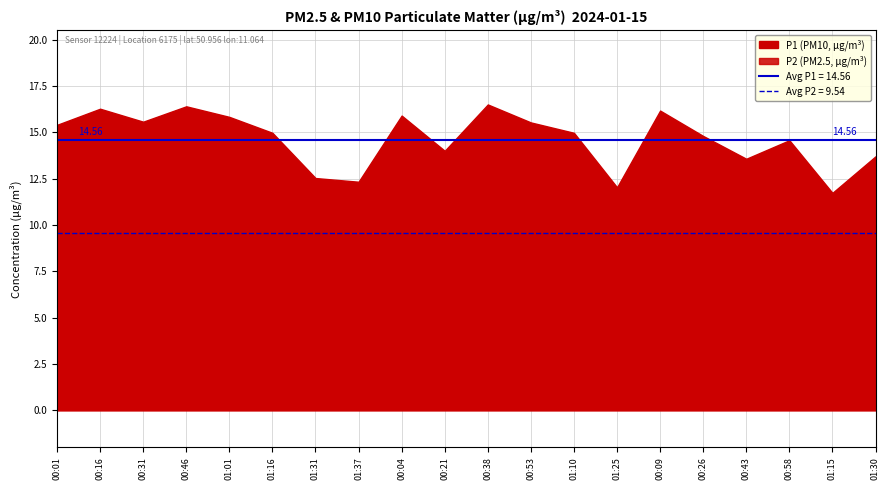

Count the number of data series in this chart.

2